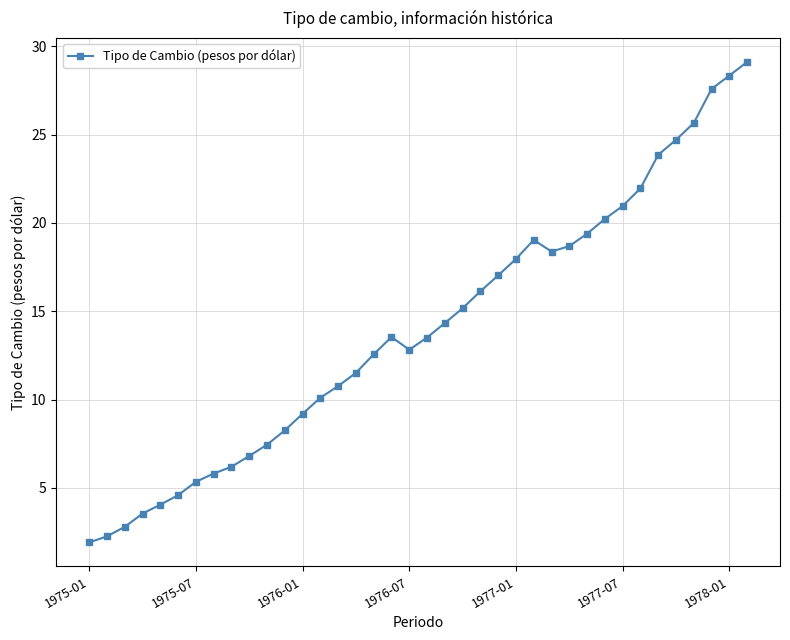

What is the minimum value shown in the chart?

1.9